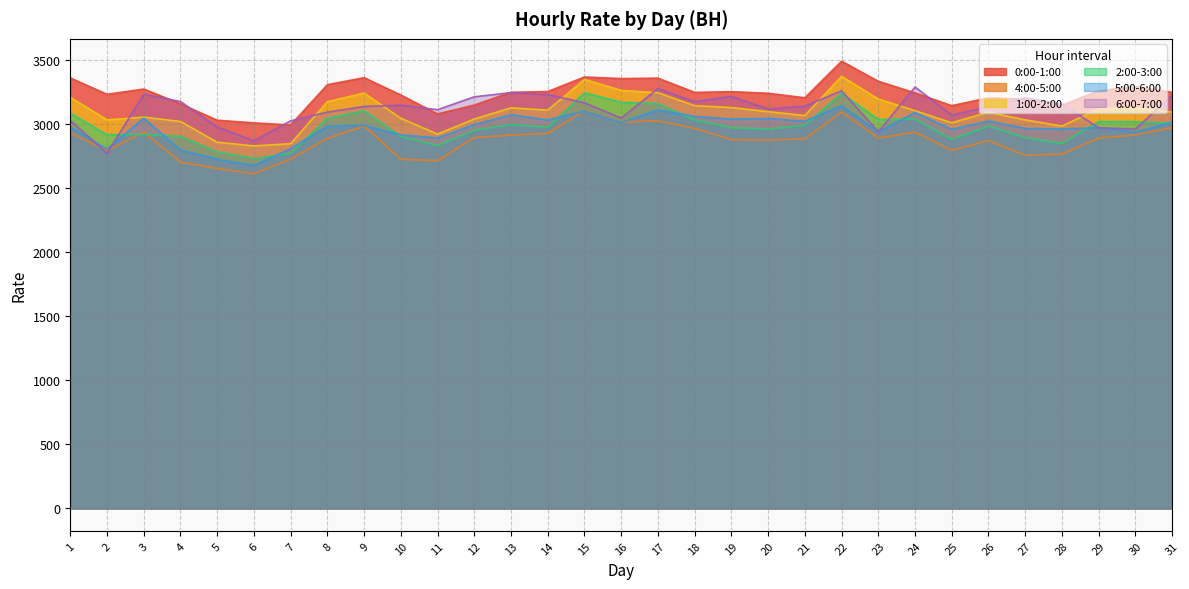

Does the chart have visible grid lines?

Yes